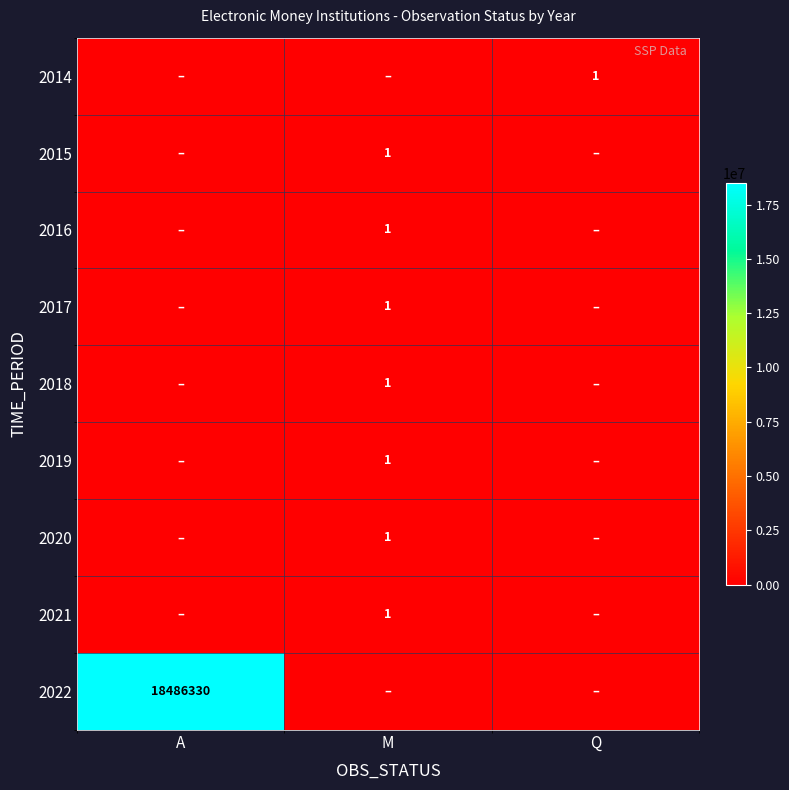

Is it true that 2019 equals 2 at M?

False